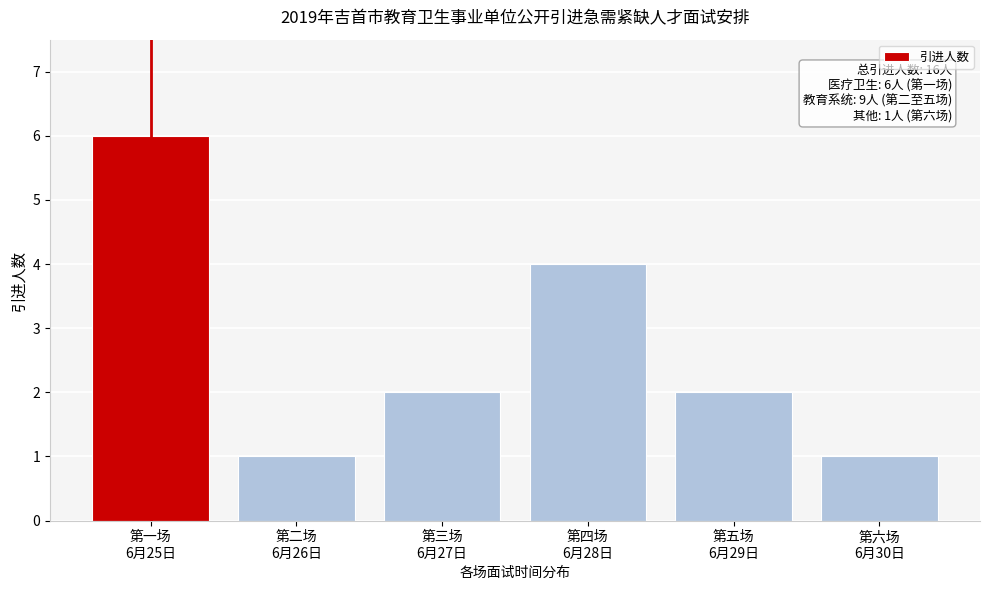

Reading left to right, list all the values displayed in this chart.

6	1	2	4	2	1